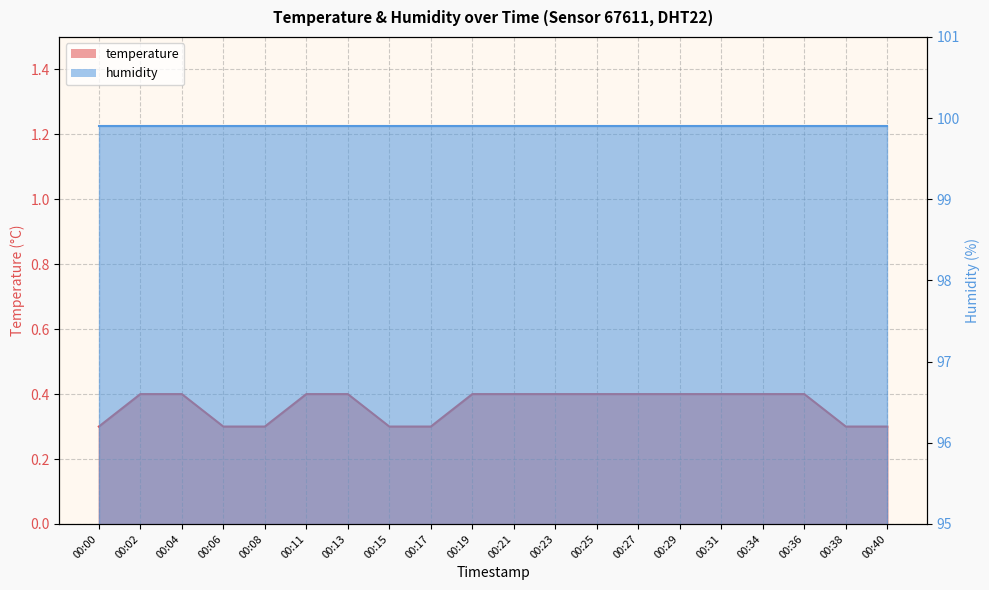

List the labels in order of value, smallest first.

00:00, 00:06, 00:08, 00:15, 00:17, 00:38, 00:40, 00:02, 00:04, 00:11, 00:13, 00:19, 00:21, 00:23, 00:25, 00:27, 00:29, 00:31, 00:34, 00:36